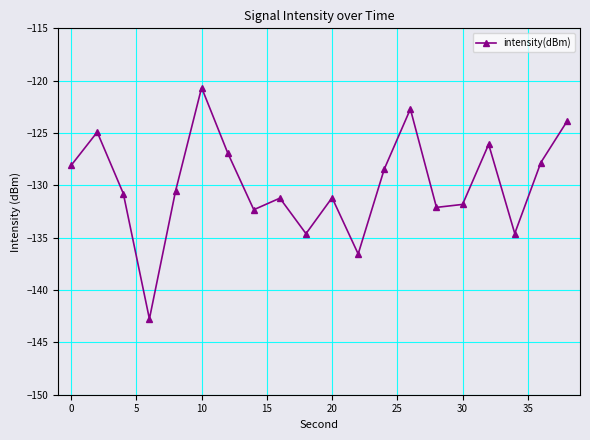

How many interior local peaks (higher than both neighbors) does the data have?

6